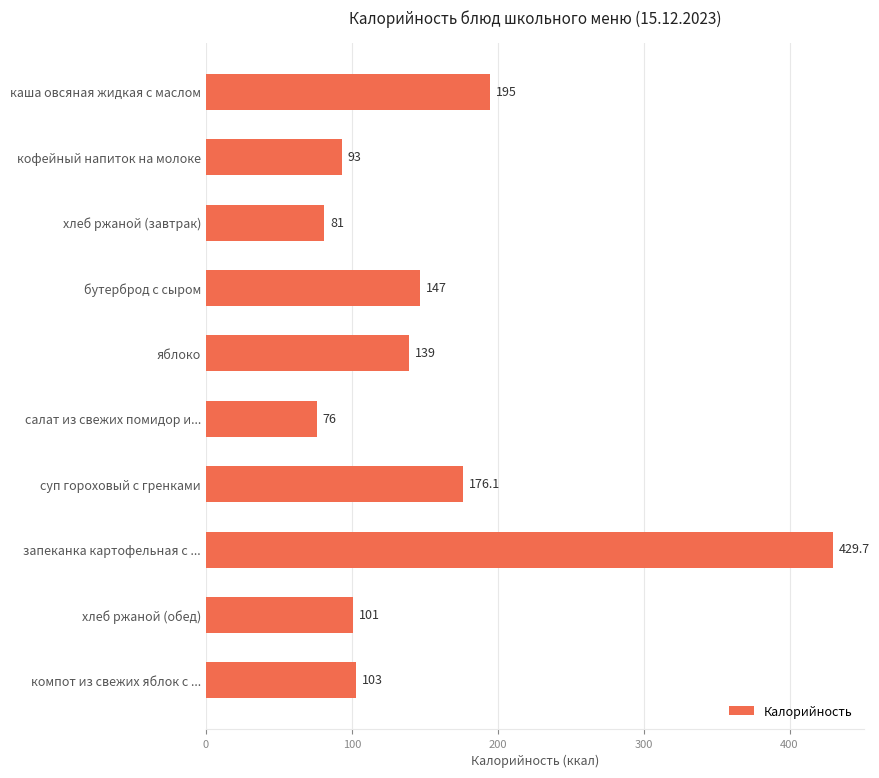

List the labels in order of value, largest first.

запеканка картофельная с ..., каша овсяная жидкая с маслом, суп гороховый с гренками, бутерброд с сыром, яблоко, компот из свежих яблок с ..., хлеб ржаной (обед), кофейный напиток на молоке, хлеб ржаной (завтрак), салат из свежих помидор и...